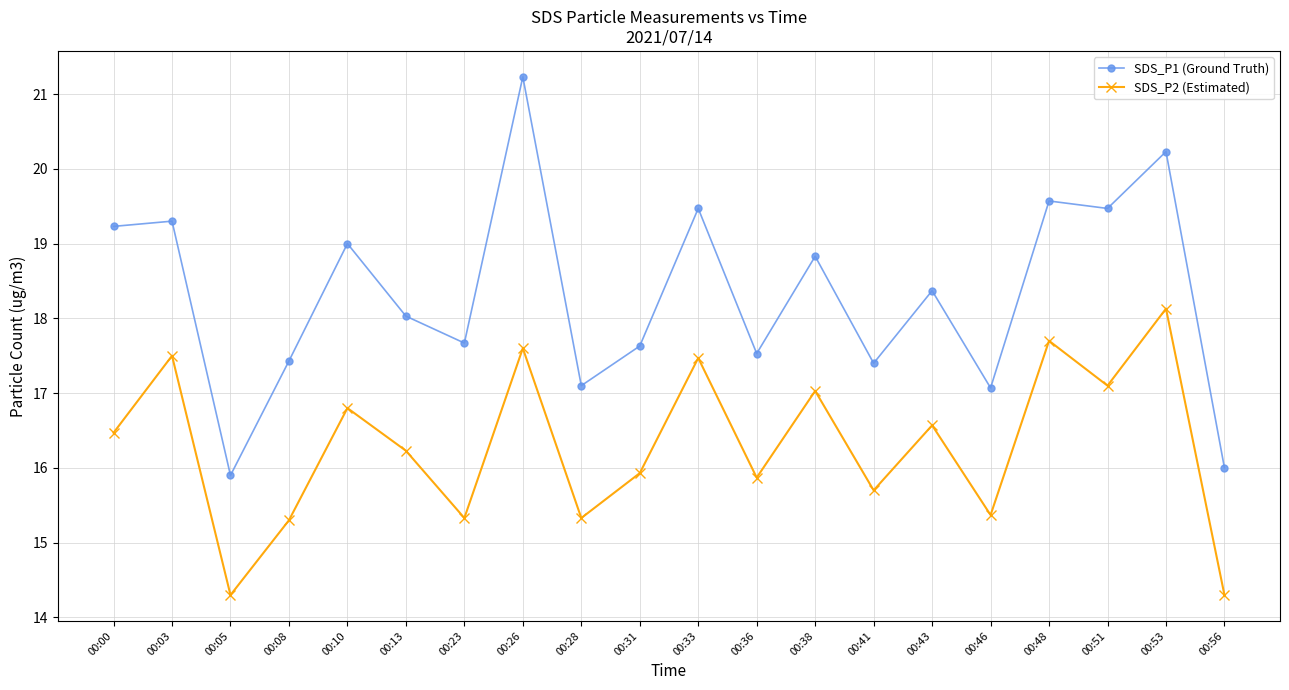

True or false: SDS_P1 (Ground Truth) and SDS_P2 (Estimated) cross at least once.

False